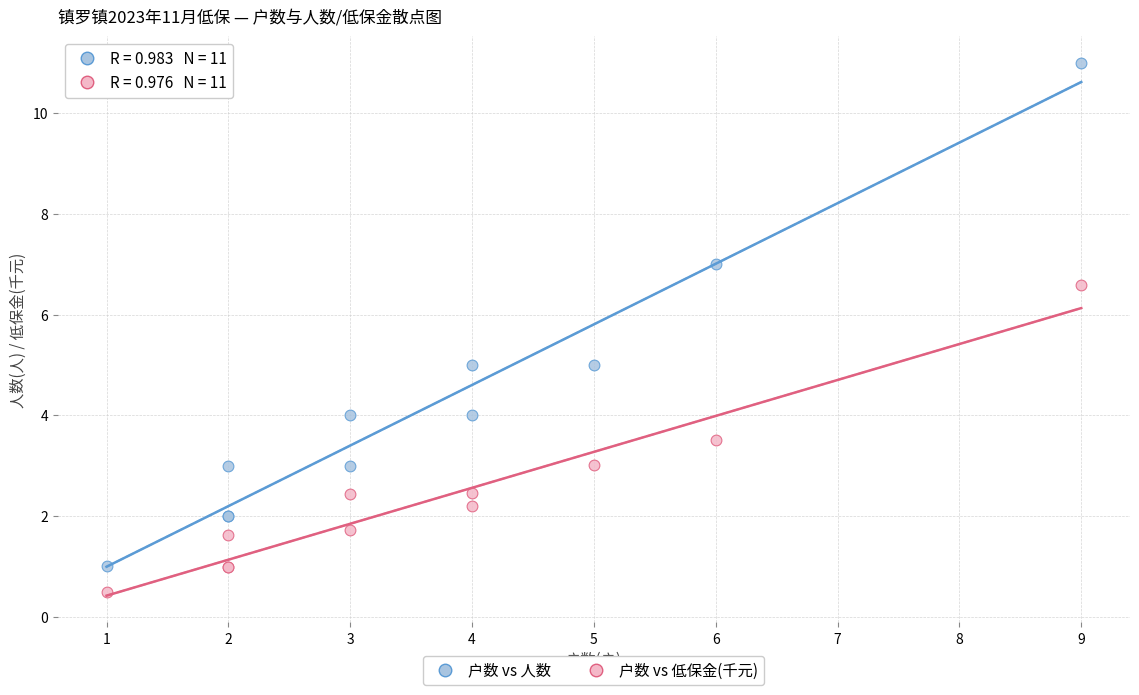

Which series has the largest Y range (max minus min)?

户数 vs 人数